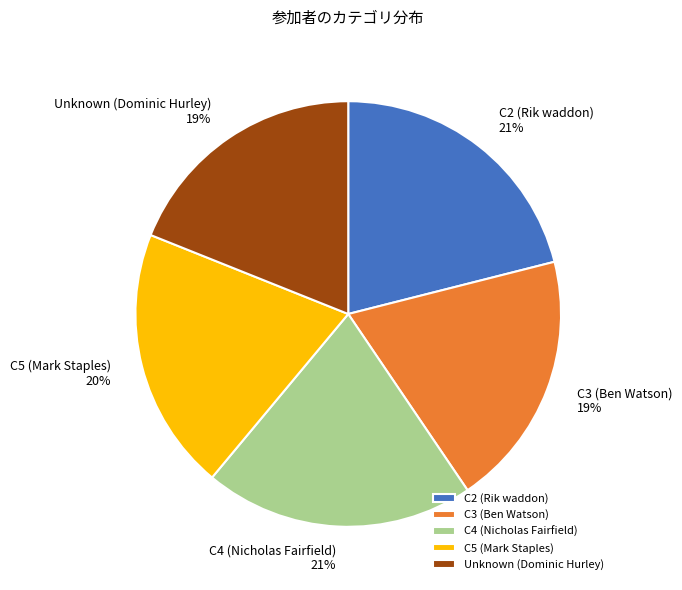

To the nearest percent, what percentage of the pie is Unknown (Dominic Hurley)?

19%